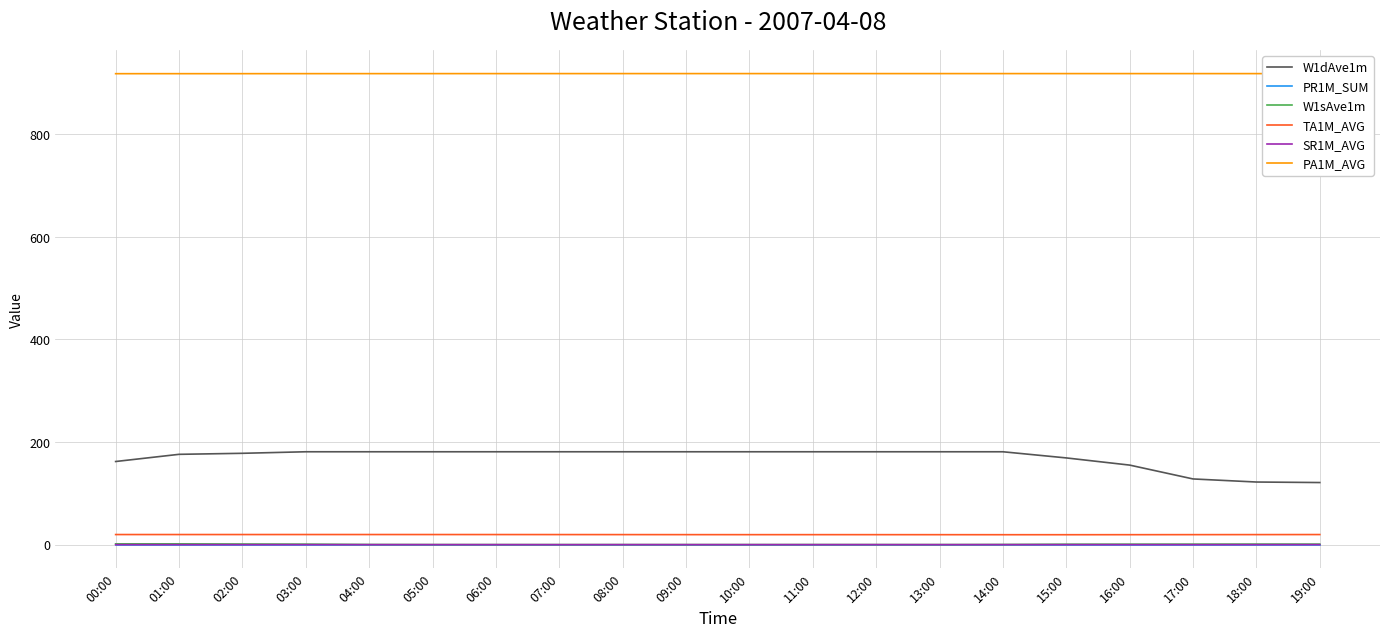

What is the total value across all series at 18:00?

1060.8